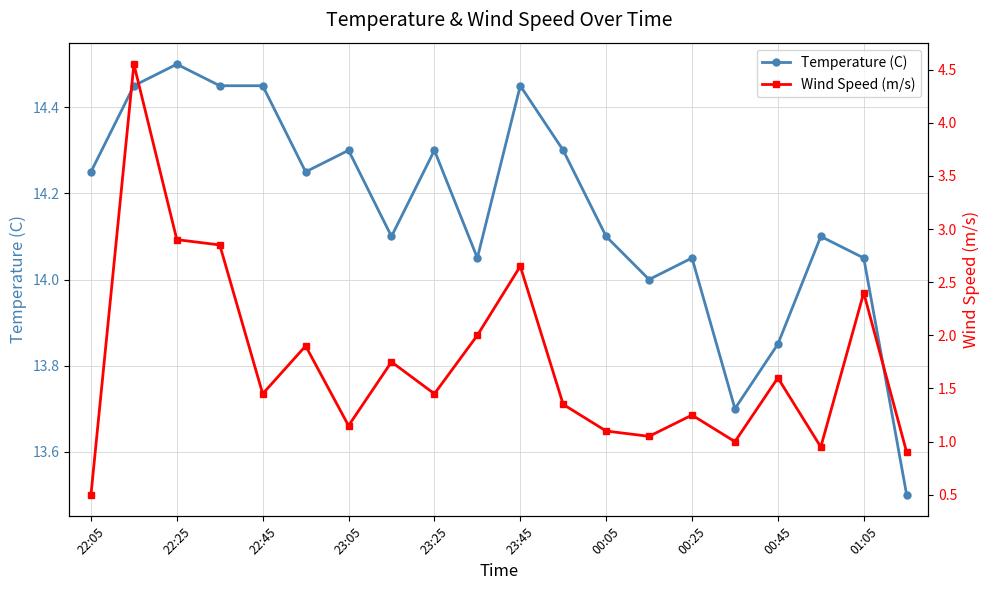

Does the chart have visible grid lines?

Yes